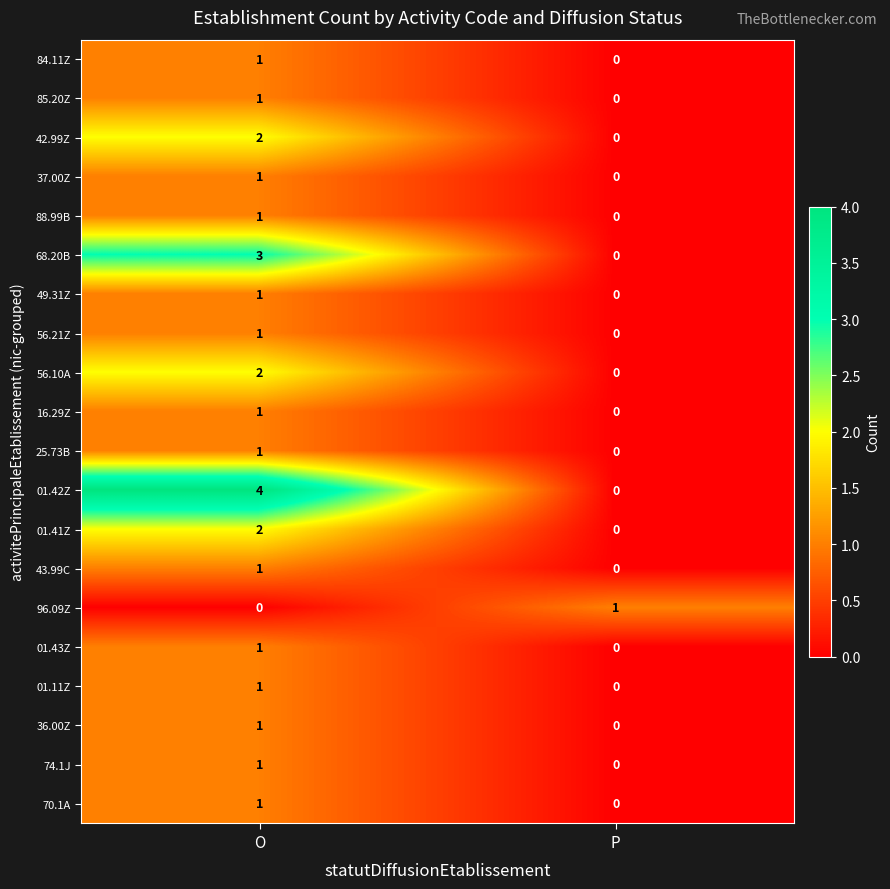

What is the maximum value for 68.20B?

3